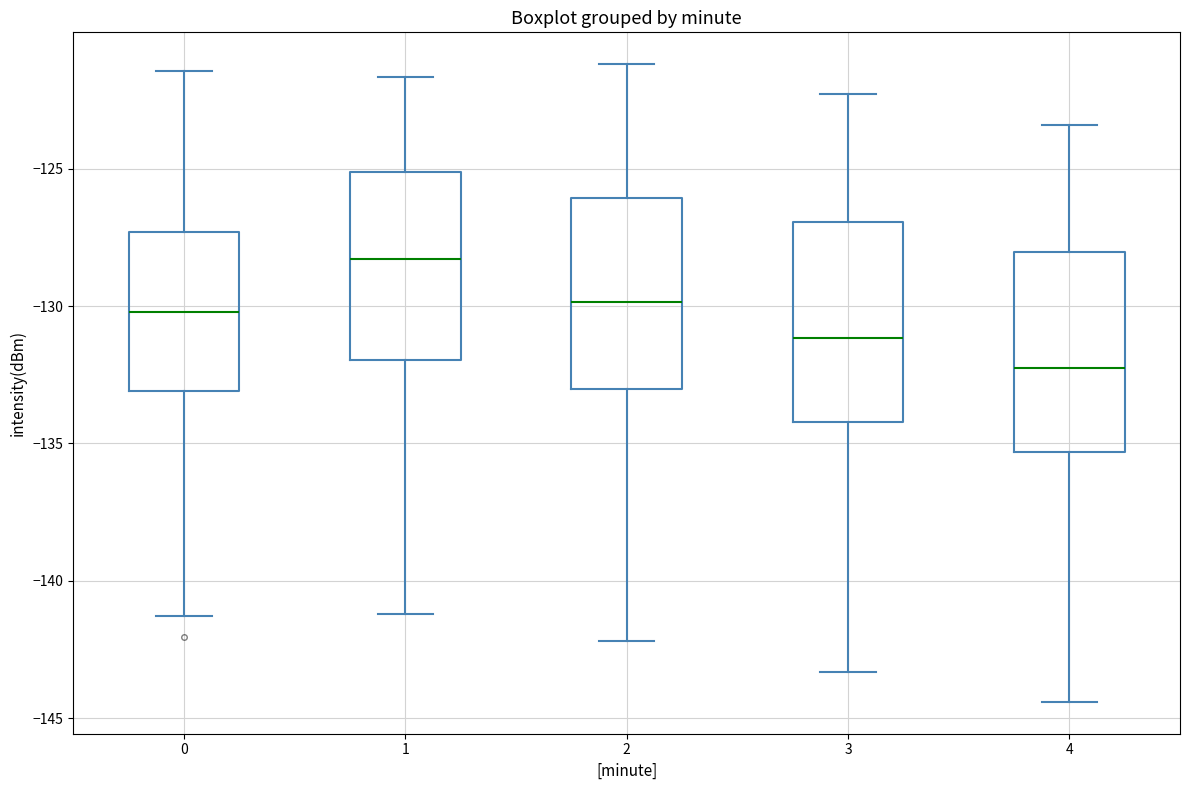

Which box has the highest median line?

1